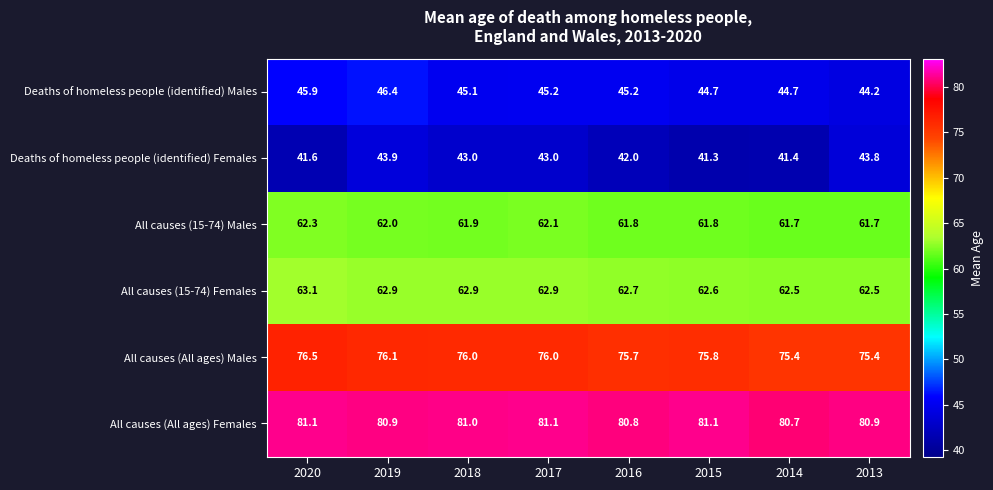

At which category does the chart reach its minimum across all series?

2015